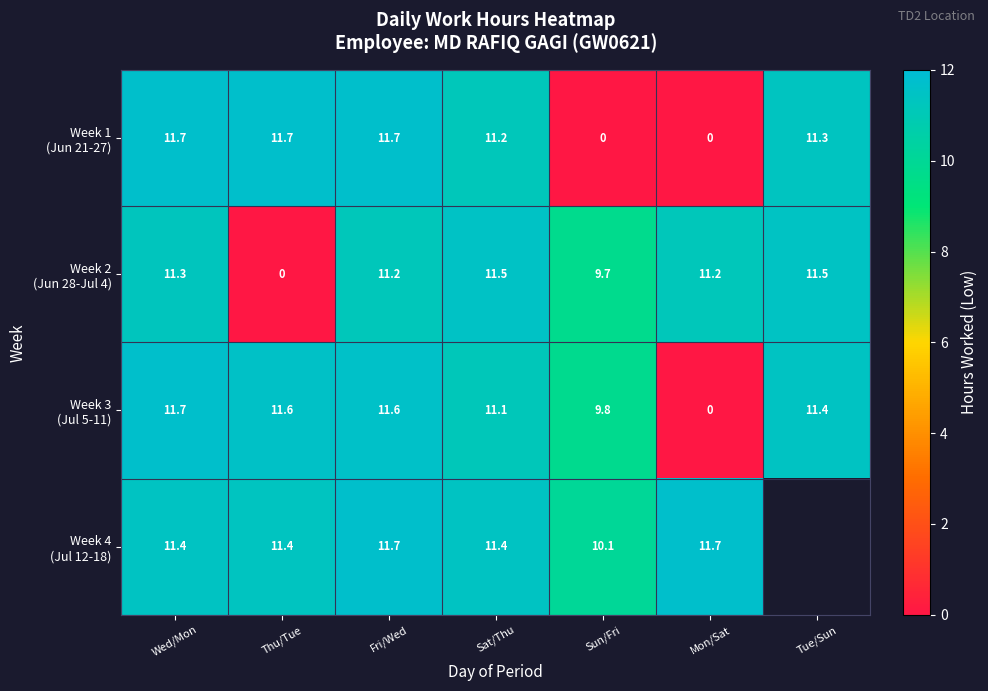

What is the difference between the maximum and minimum values in the Week 4 (Jul 12-18) series?

1.6